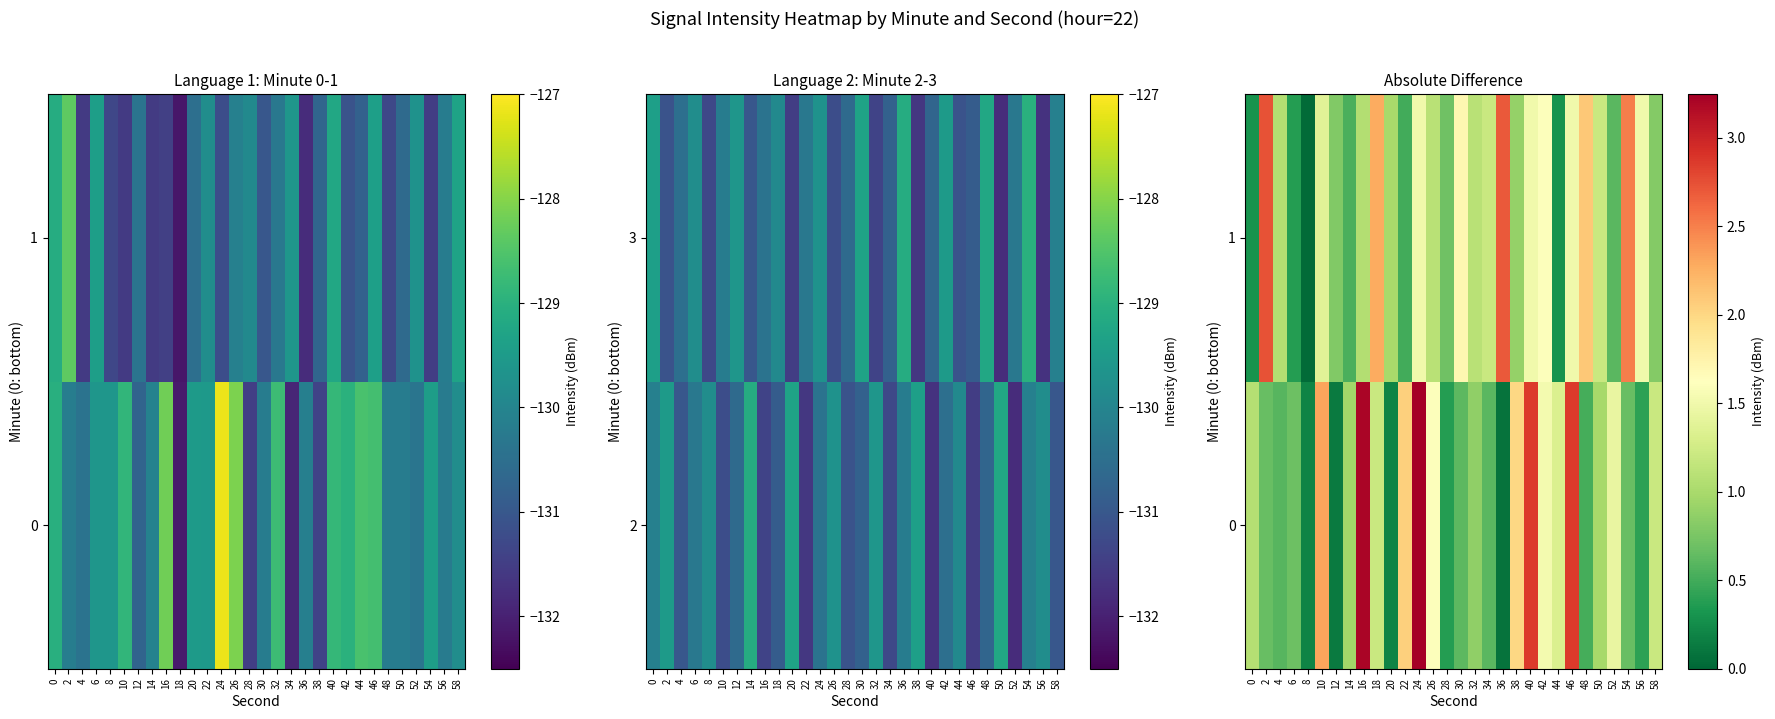

What is the difference between the second highest and minimum values in the 1 series?

2.7